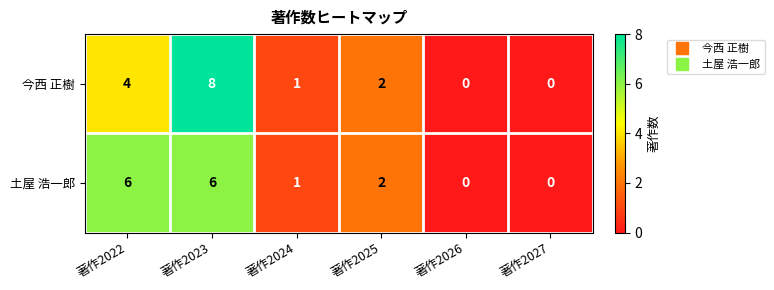

Which series has the largest range (max minus min)?

今西 正樹